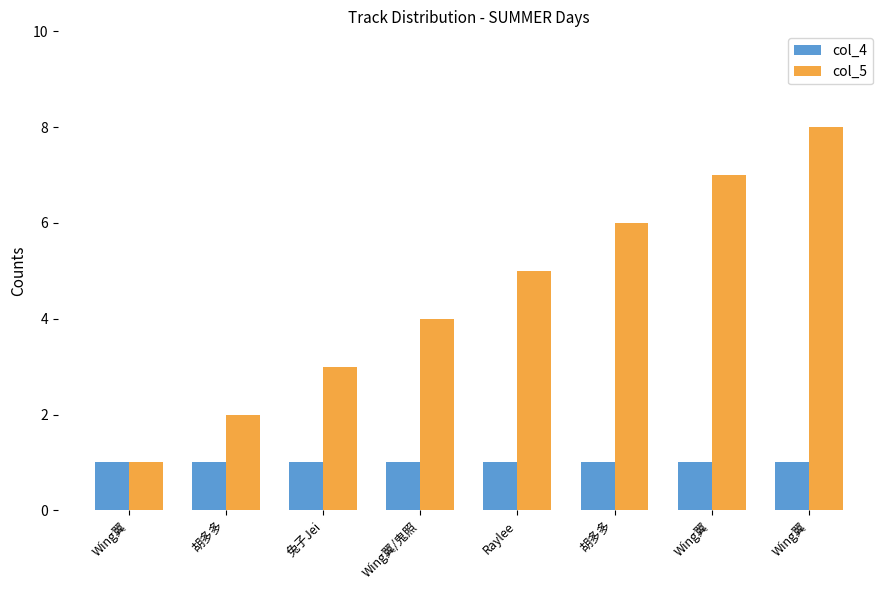

What is the average value of the col_4 series?

1